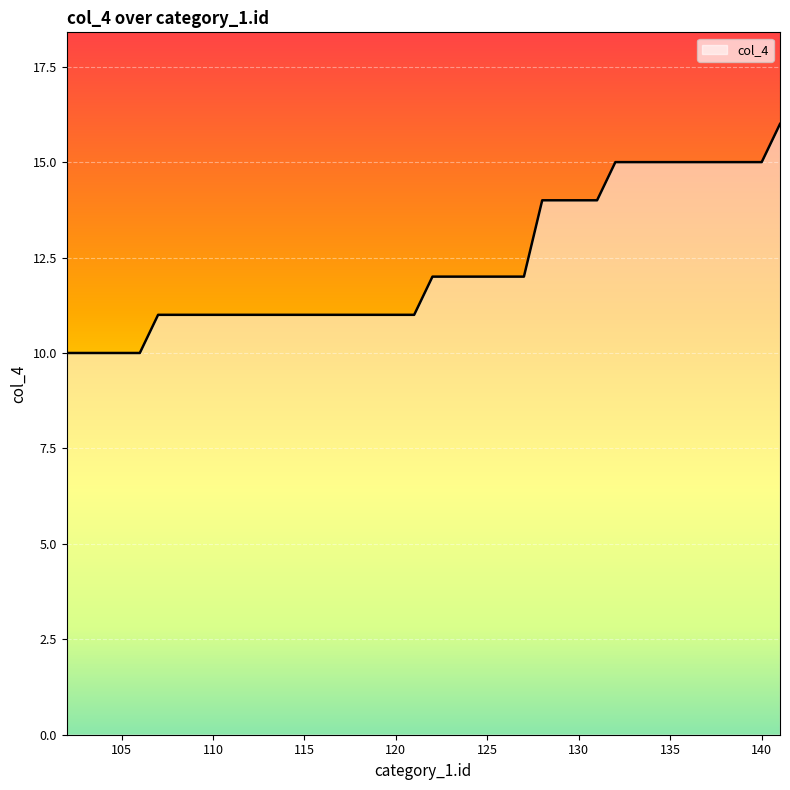

What is the difference between the maximum and minimum values?

6